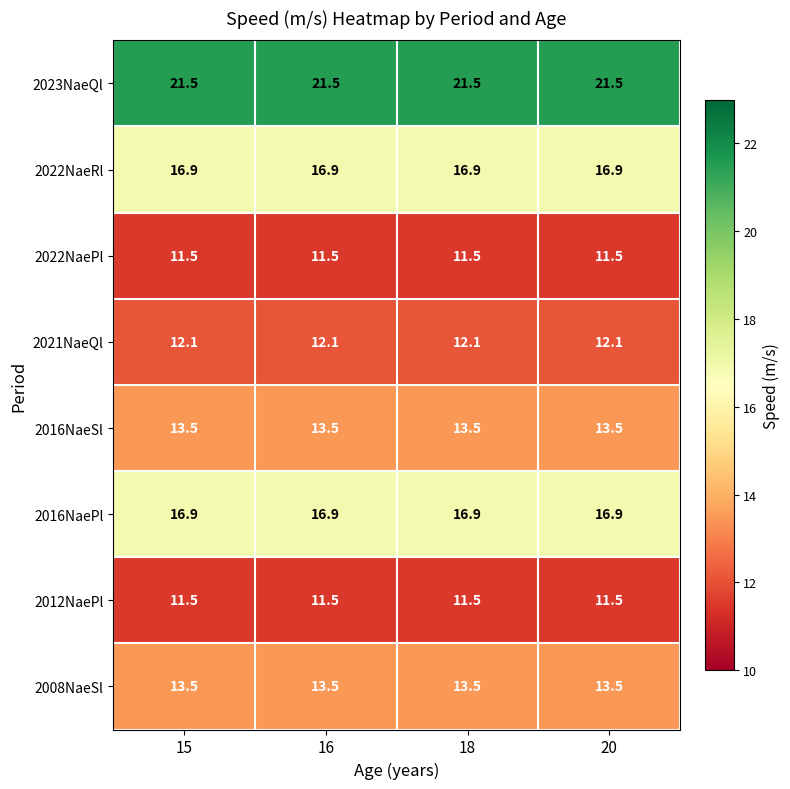

What is the difference between the highest and lowest values at 15?

10.0